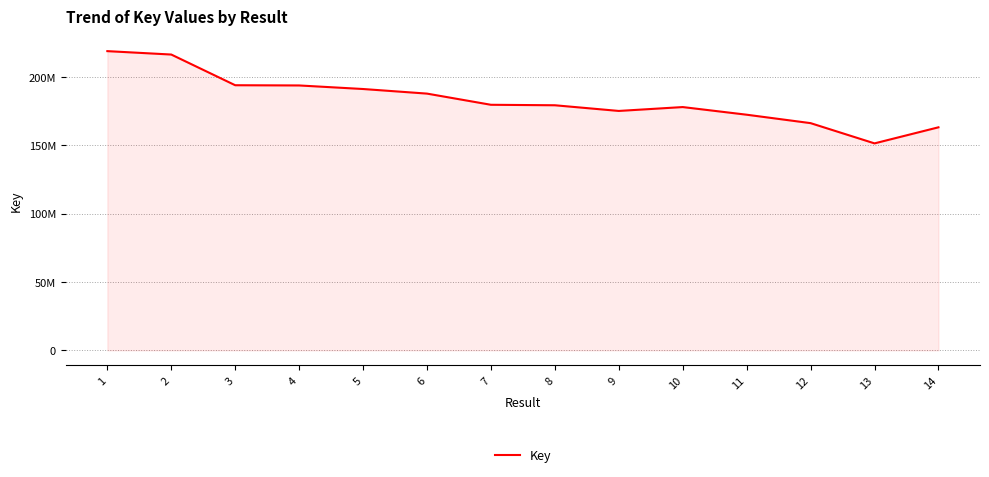

How many interior local peaks (higher than both neighbors) does the data have?

1